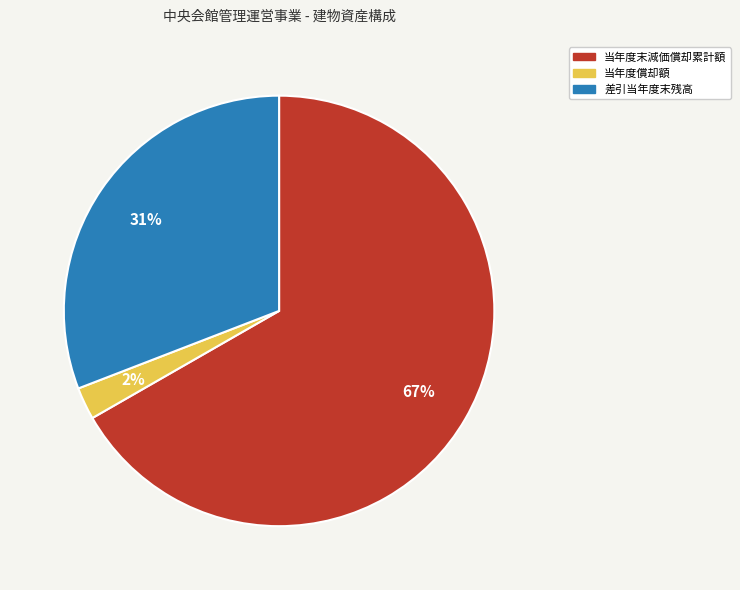

True or false: 当年度償却額 accounts for 14% of the total.

False